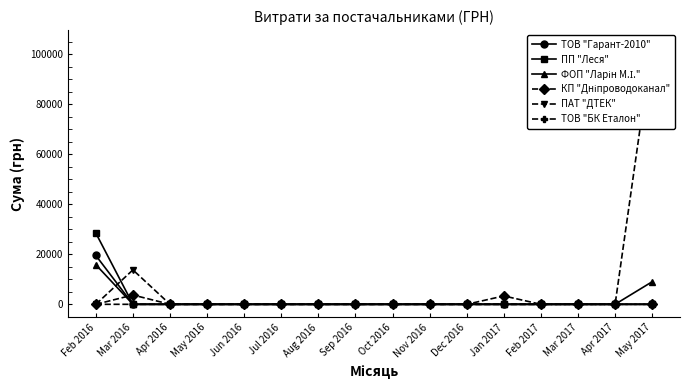

The ФОП "Ларін М.І." series shows 0.0 at Jan 2017. True or false?

True